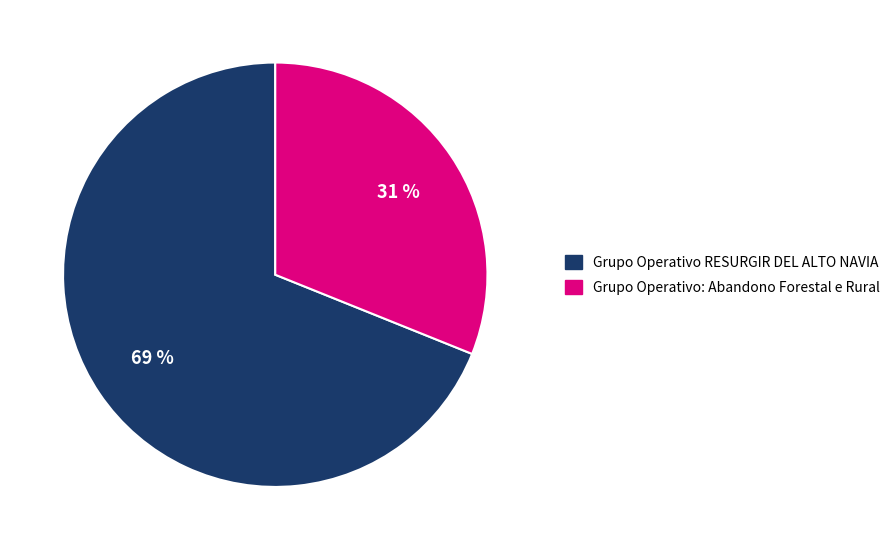

Combined, do Grupo Operativo RESURGIR DEL ALTO NAVIA and Grupo Operativo: Abandono Forestal e Rural account for over 50%?

Yes